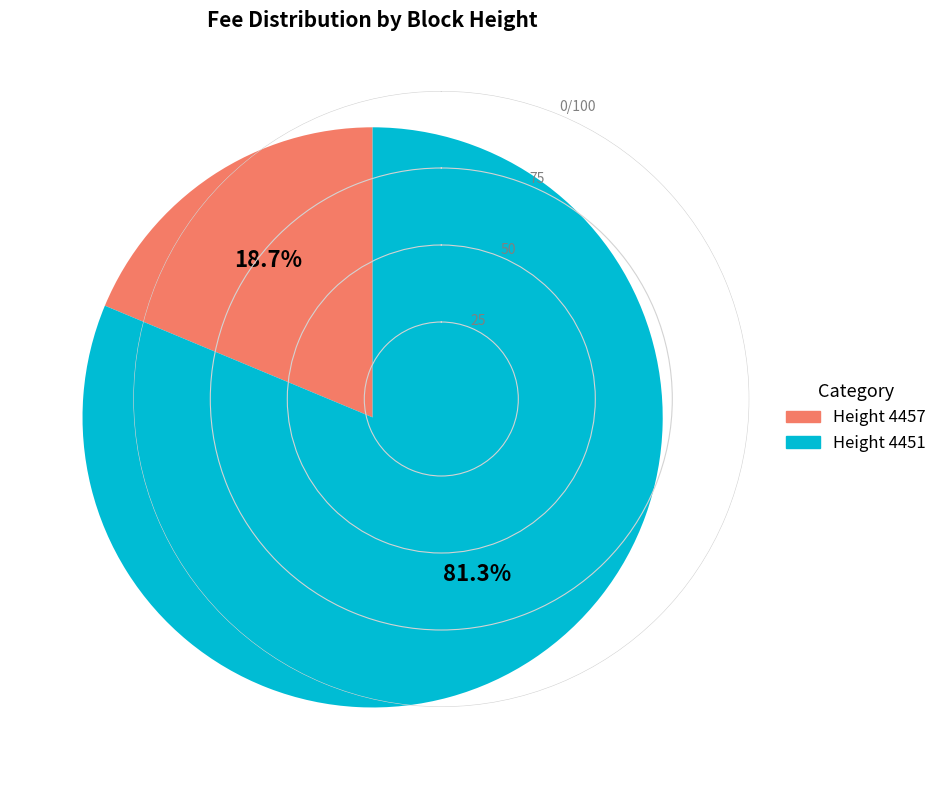

To the nearest percent, what is the difference between the largest and smallest slice percentages?

63%